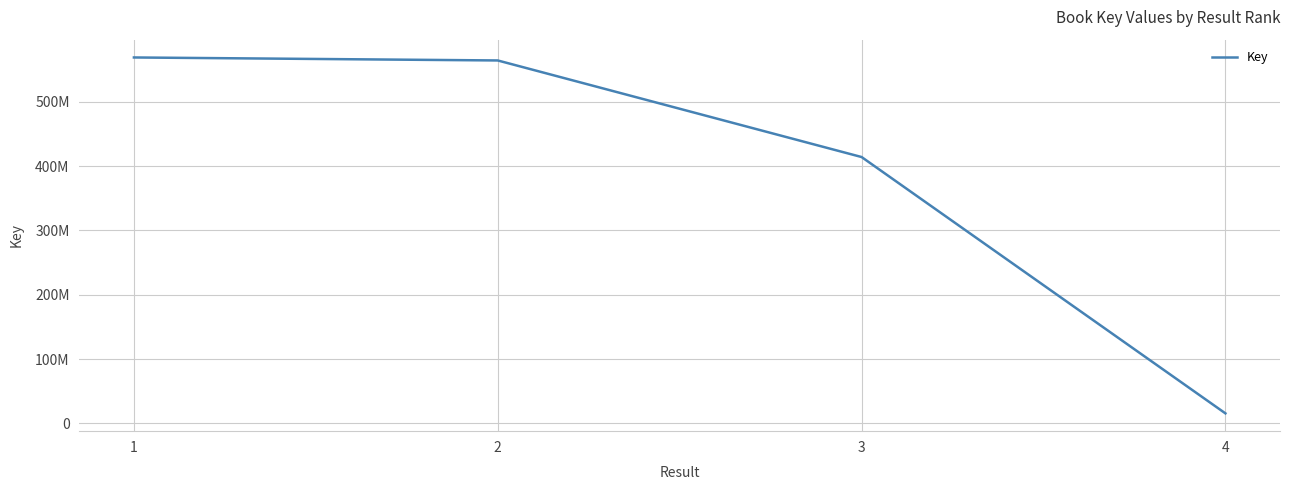

What is the value of the 1st point from the left?

568904427